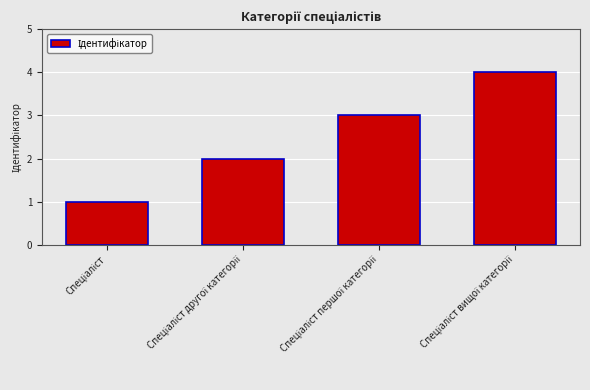

What is the maximum value shown in the chart?

4